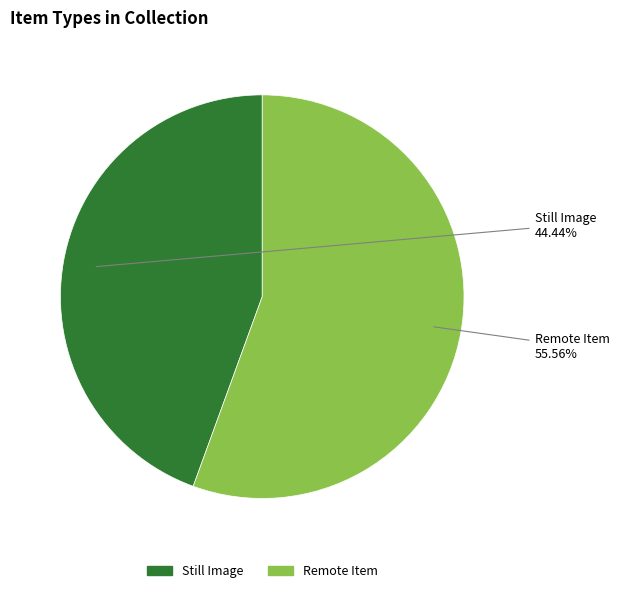

Does any single category account for the majority?

Yes